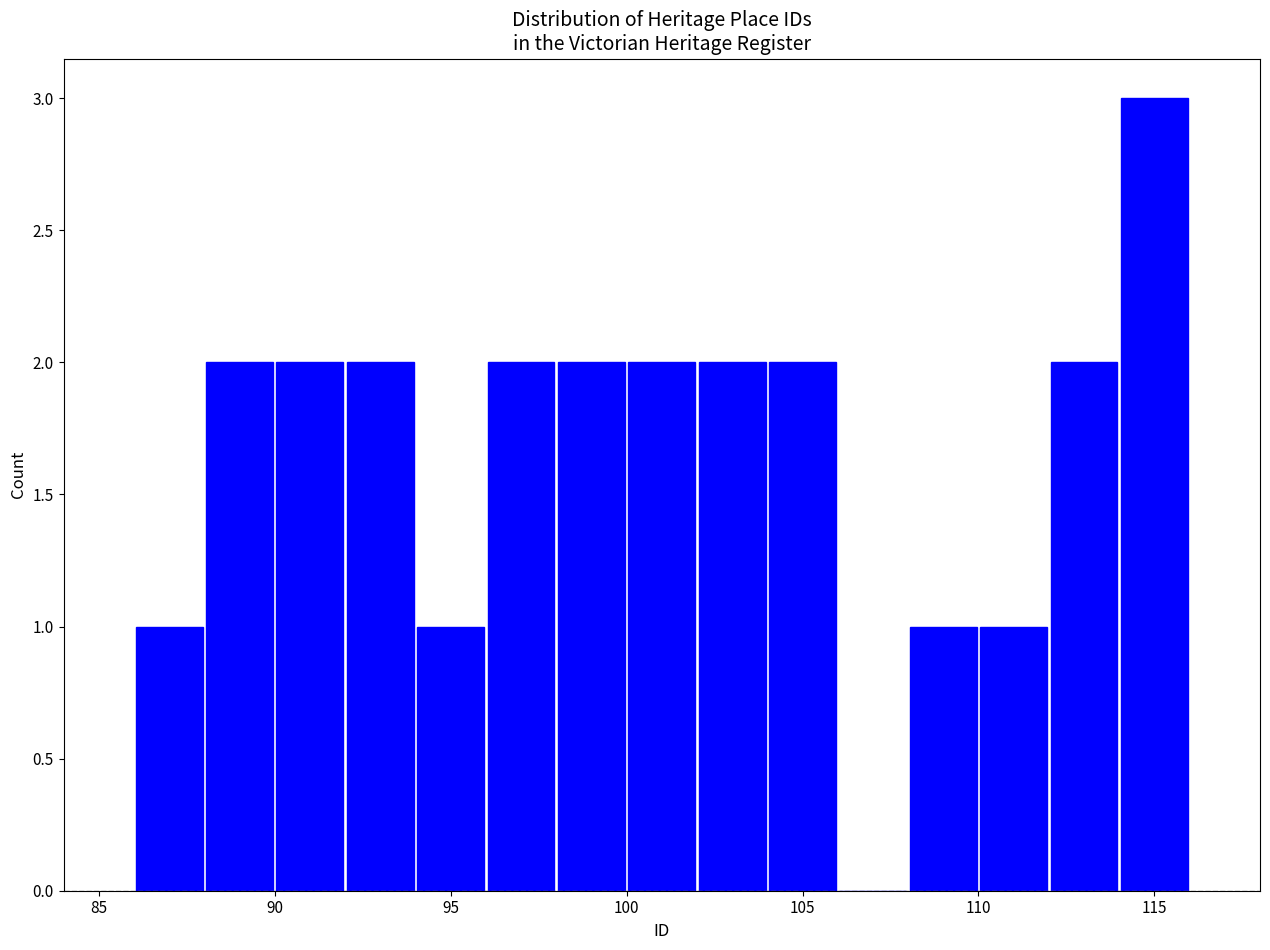

What is the height of the bar covering 92 to 94 on the x-axis? The values are not printed on the chart, so give them approximately, as read against the axis.

2